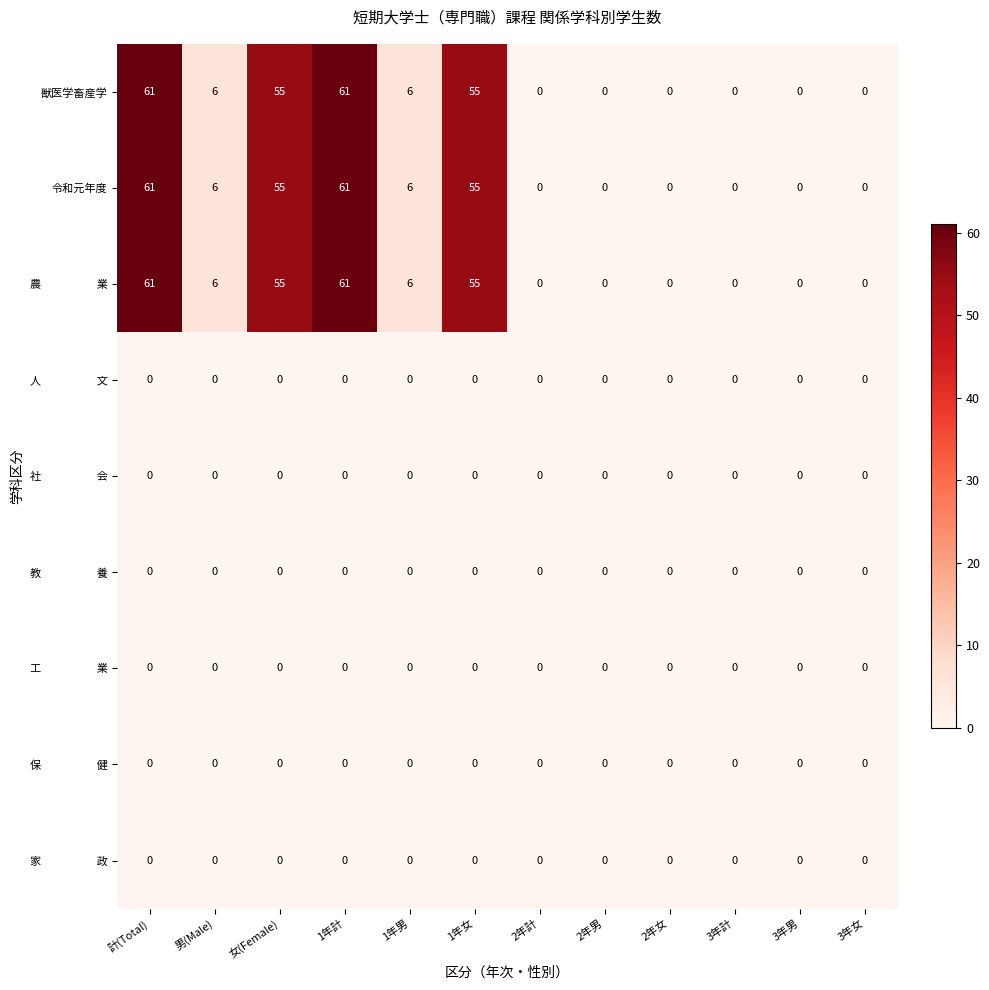

The value of 令和元年度 at 1年女 is 19. True or false?

False